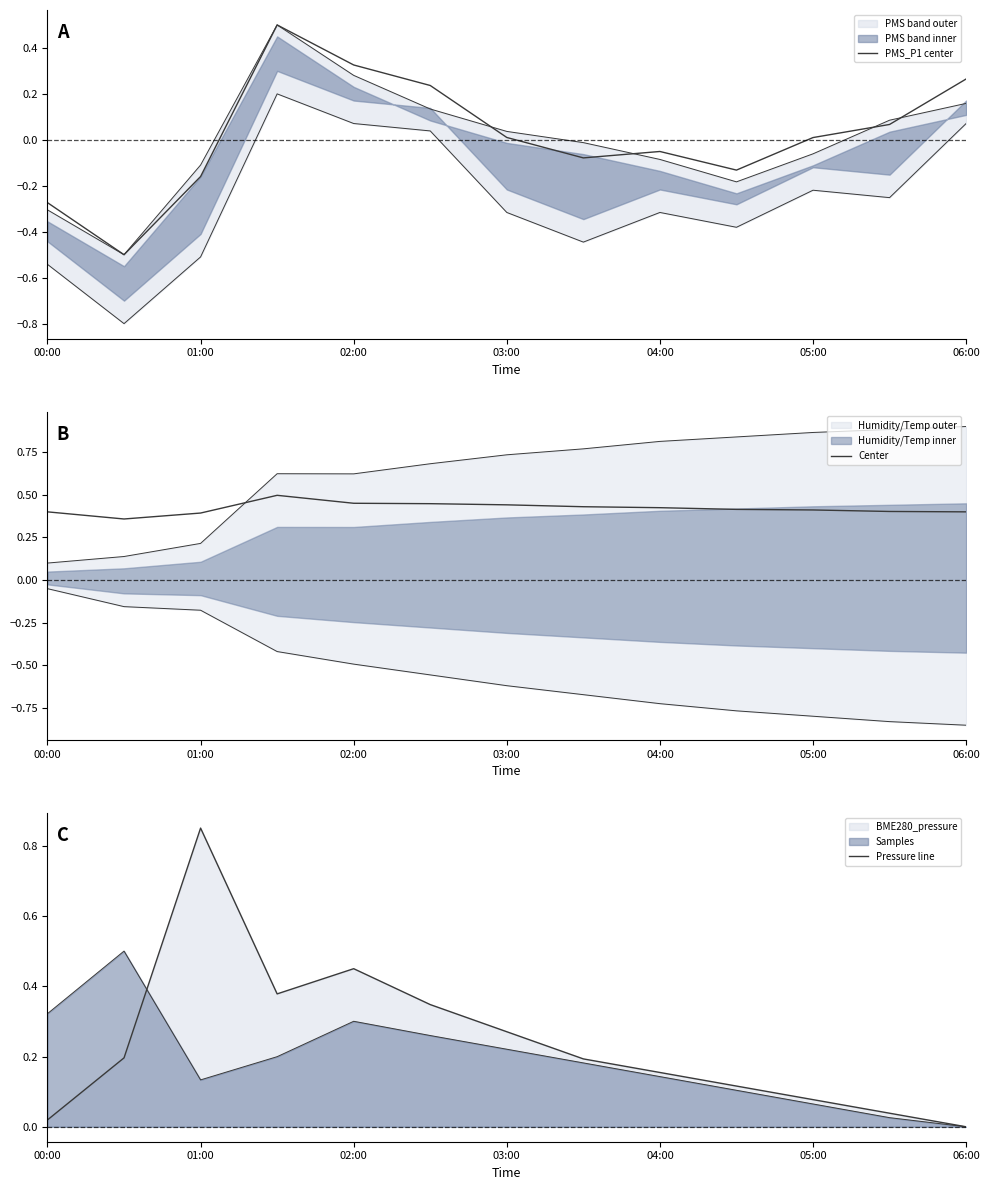

Is the value of PMS_P1 center at 11 greater than the value of Pressure line at 9?

No